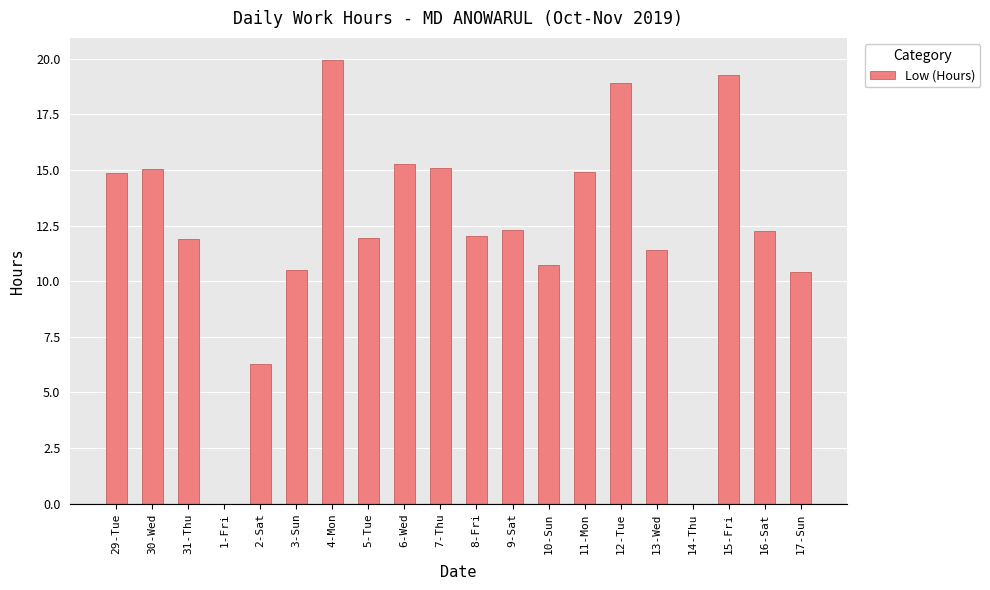

Which label corresponds to the largest value in the chart?

4-Mon